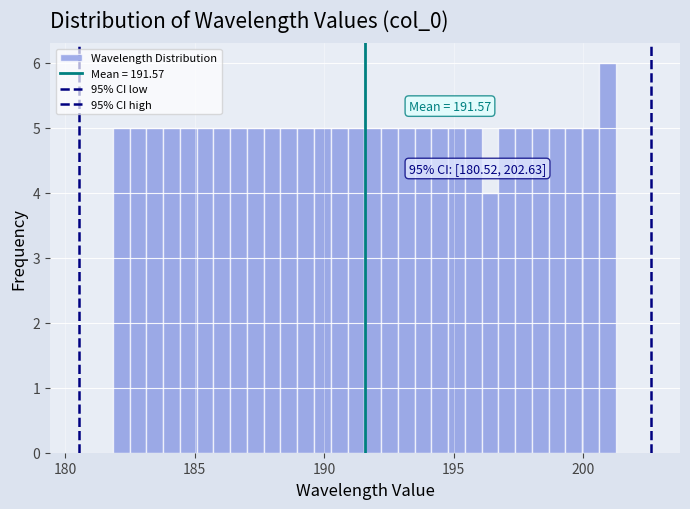

Read against the x-axis, roughly where is the centre of the tallest bar?

201.0